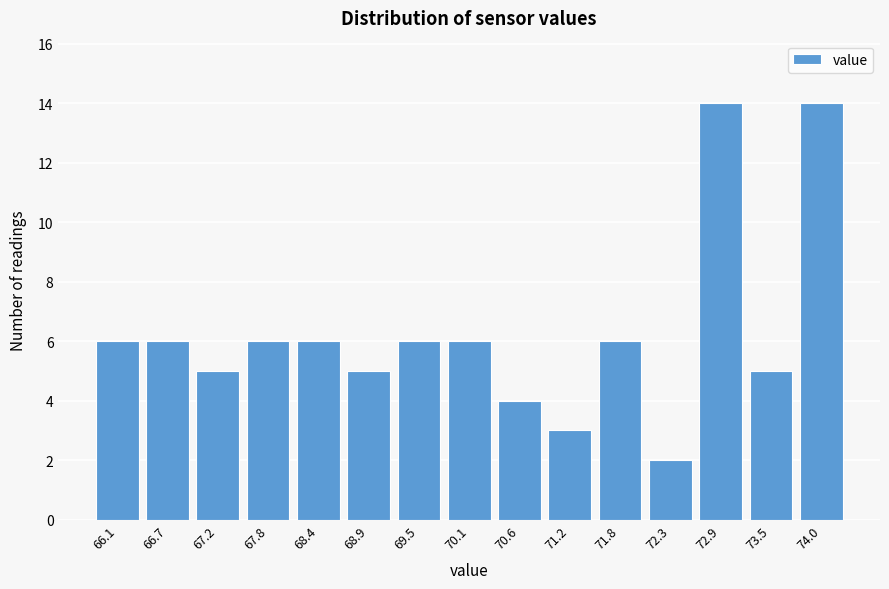

Reading left to right, transcribe all the data shown in this chart.

66.1=6	66.7=6	67.2=5	67.8=6	68.4=6	68.9=5	69.5=6	70.1=6	70.6=4	71.2=3	71.8=6	72.3=2	72.9=14	73.5=5	74.0=14